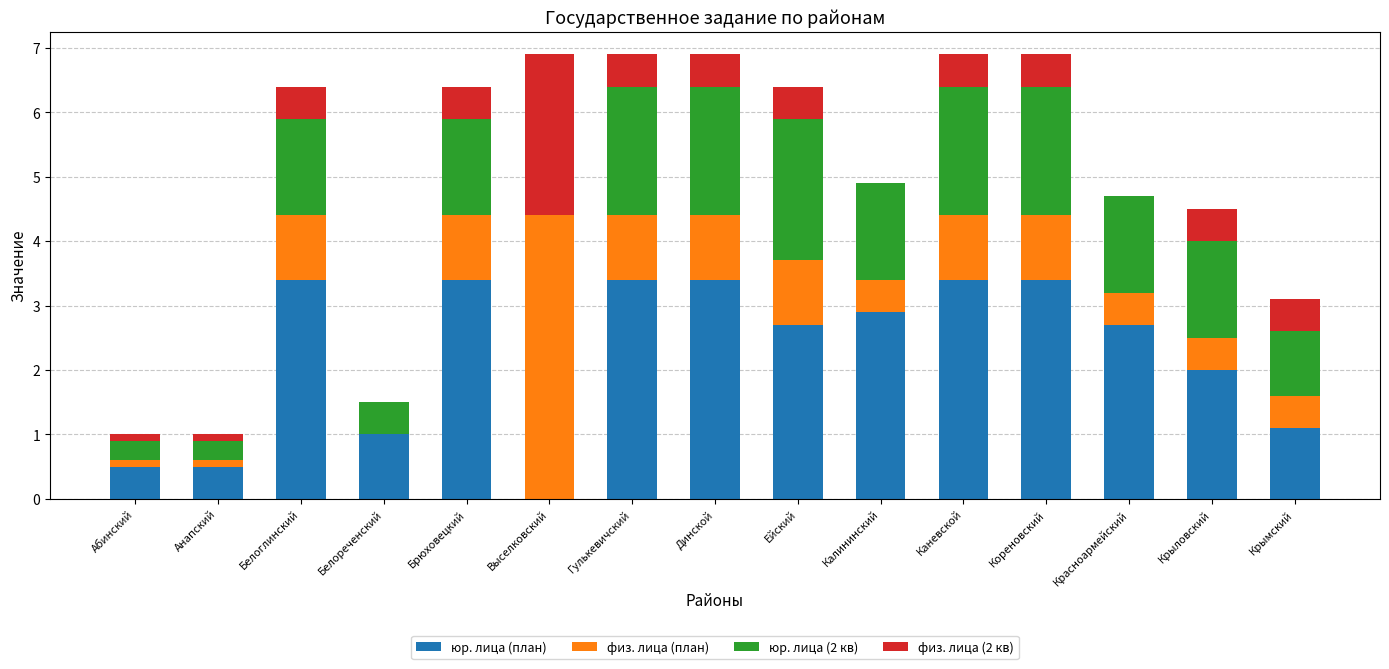

What is the total value across all series at Брюховецкий?

6.4